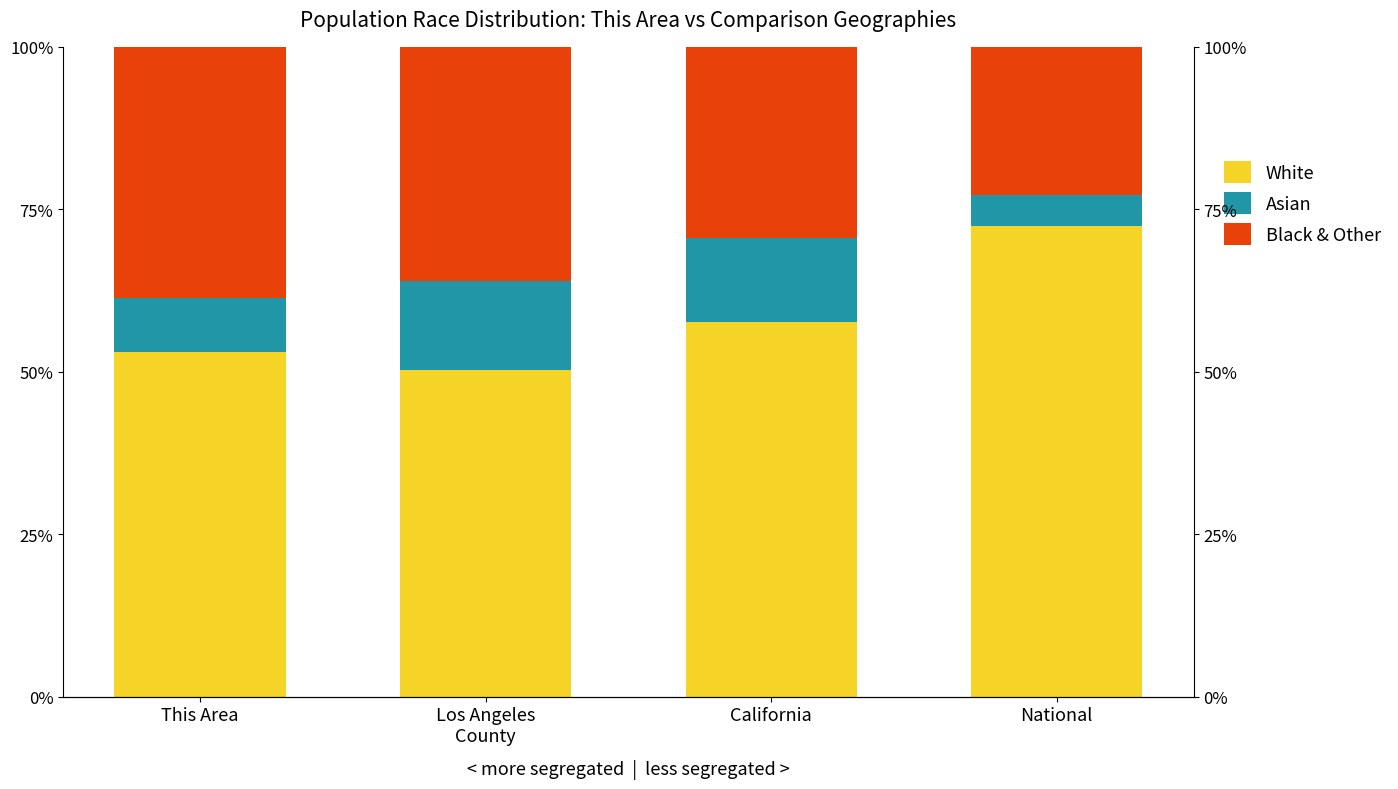

How many bars are there in each group?

3